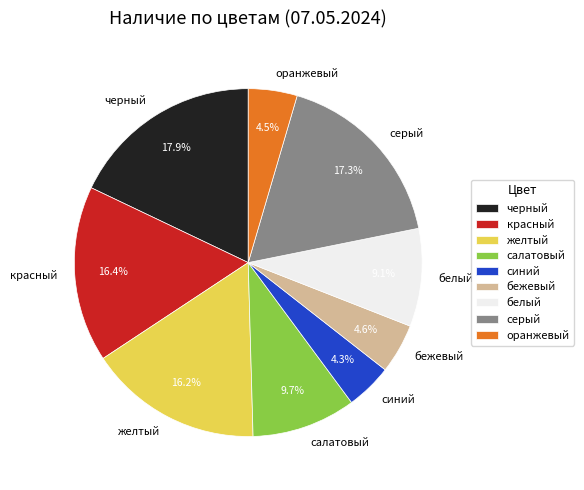

Which slice is the largest?

черный